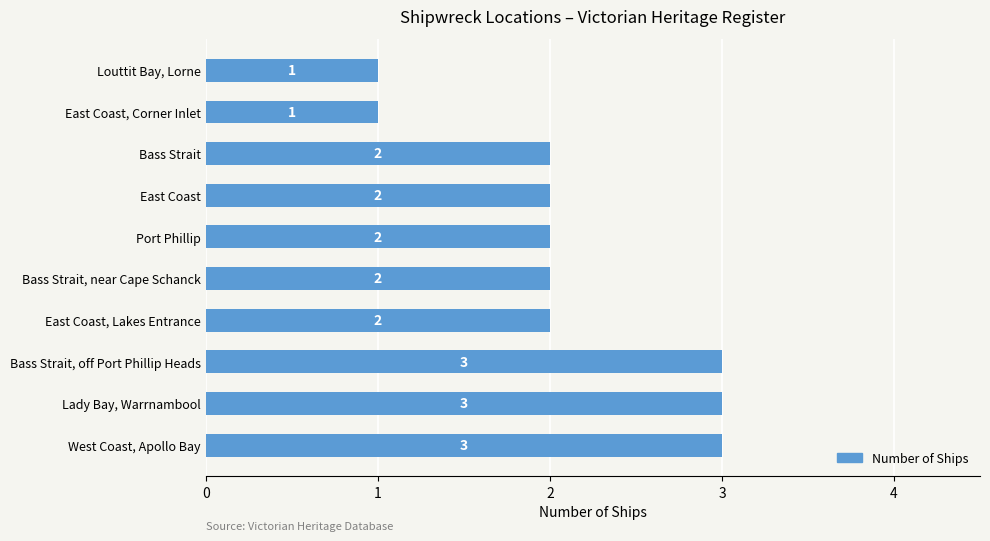

How many values are between 2 and 3?

8